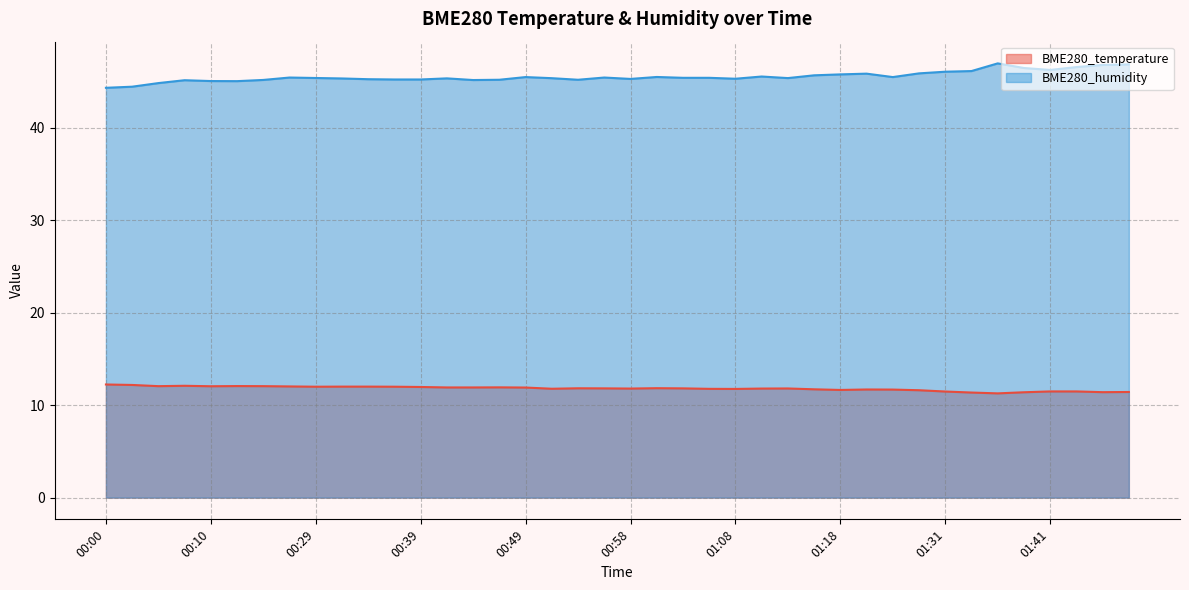

What is the value of the BME280_temperature point at the 19th from the left?

11.8